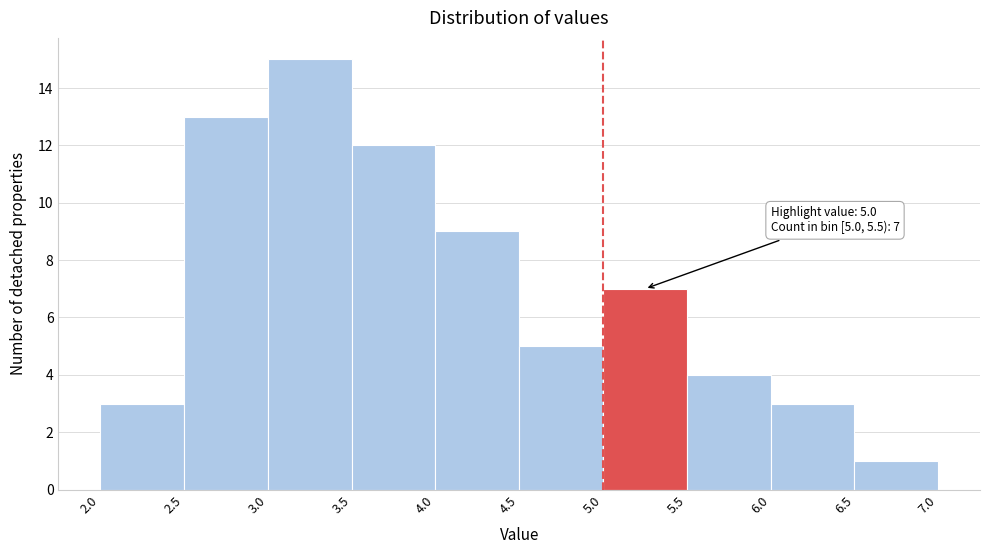

Over which range of the x-axis is the bar tallest?

3.0 to 3.5